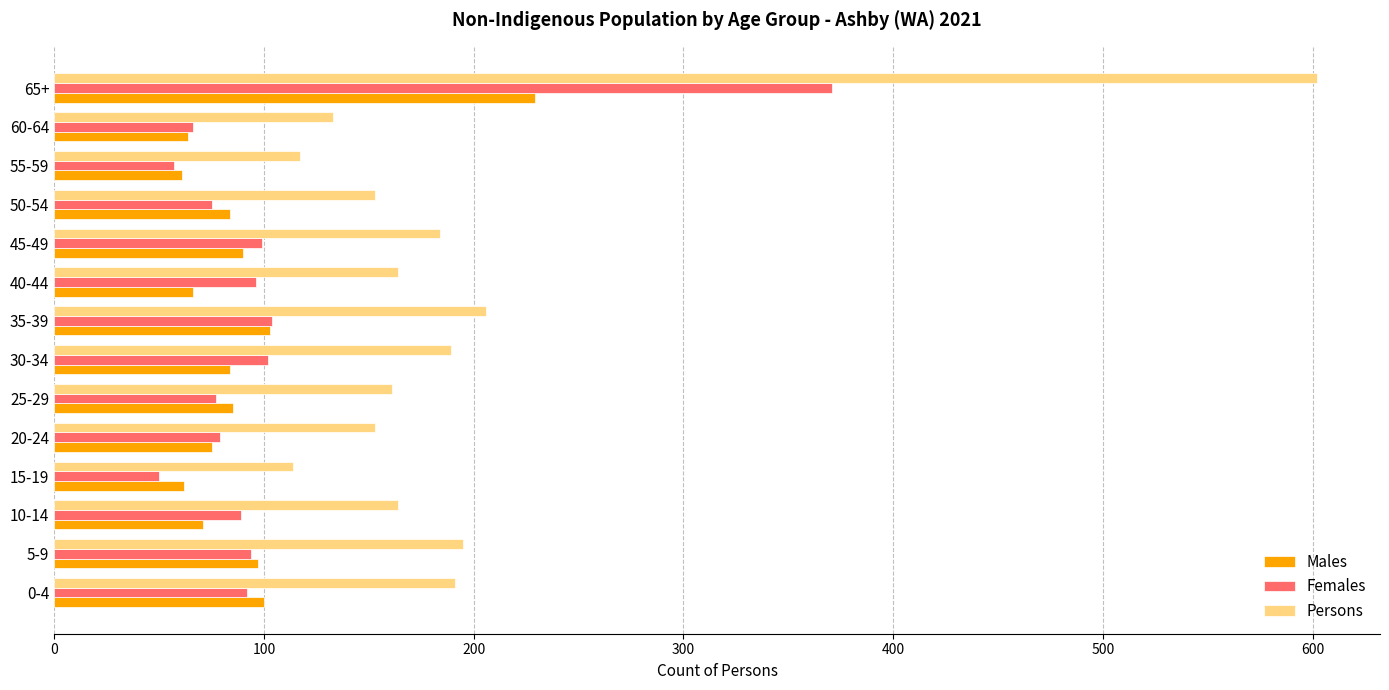

At how many categories does at least one series exceed 126?

12